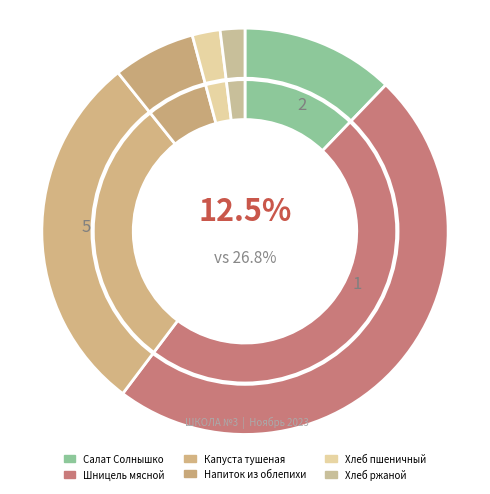

Which slice is the smallest?

Хлеб ржаной